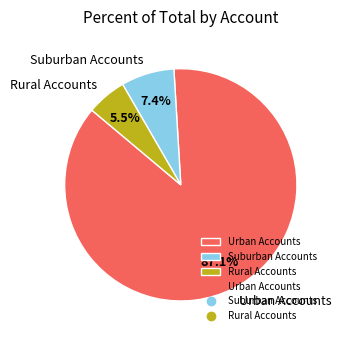

Rank the categories by value from highest to lowest.

Urban Accounts, Suburban Accounts, Rural Accounts